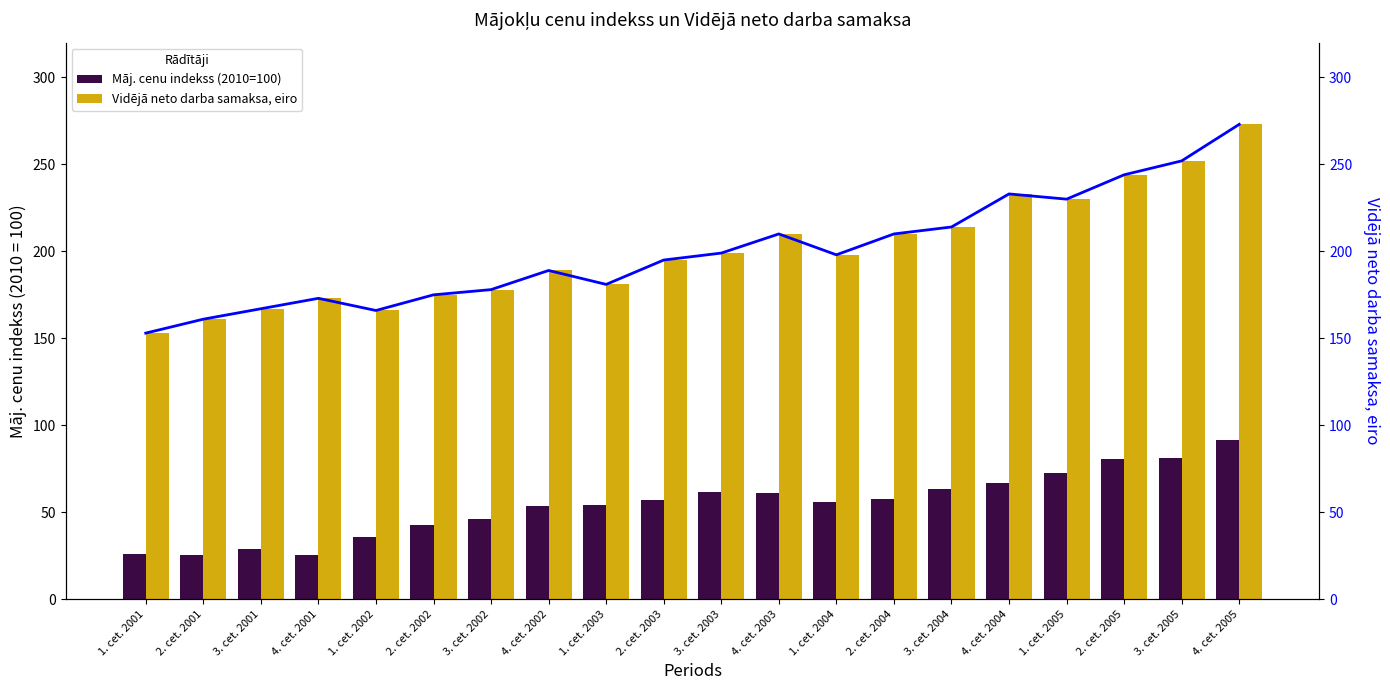

At which label does Māj. cenu indekss (2010=100) first exceed 57?

2. cet. 2003